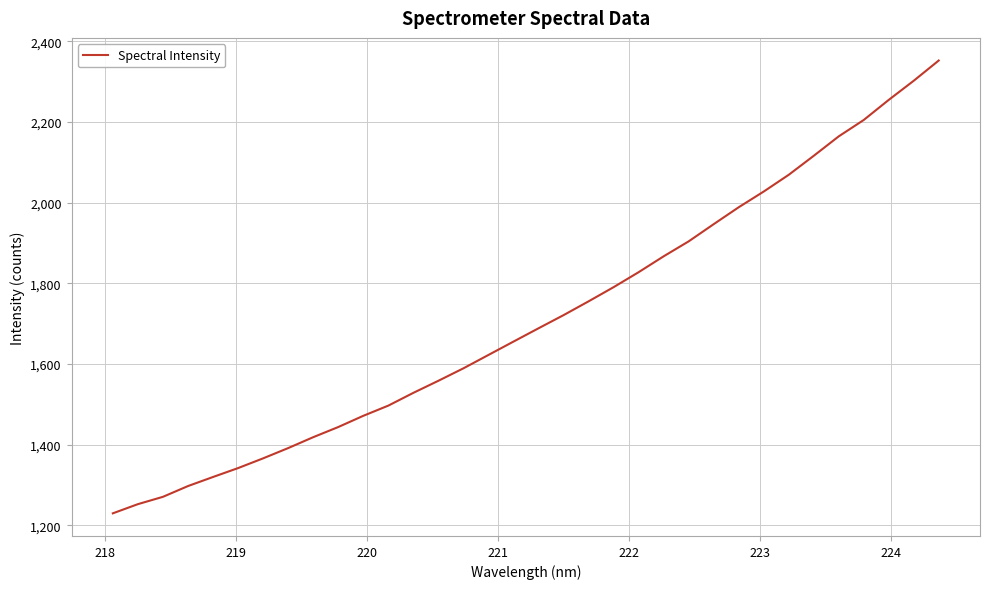

What is the maximum value shown in the chart?

2352.0